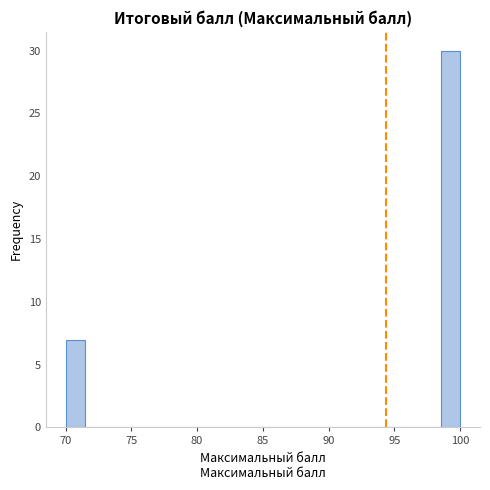

Read against the x-axis, roughly where is the centre of the tallest bar?

99.5